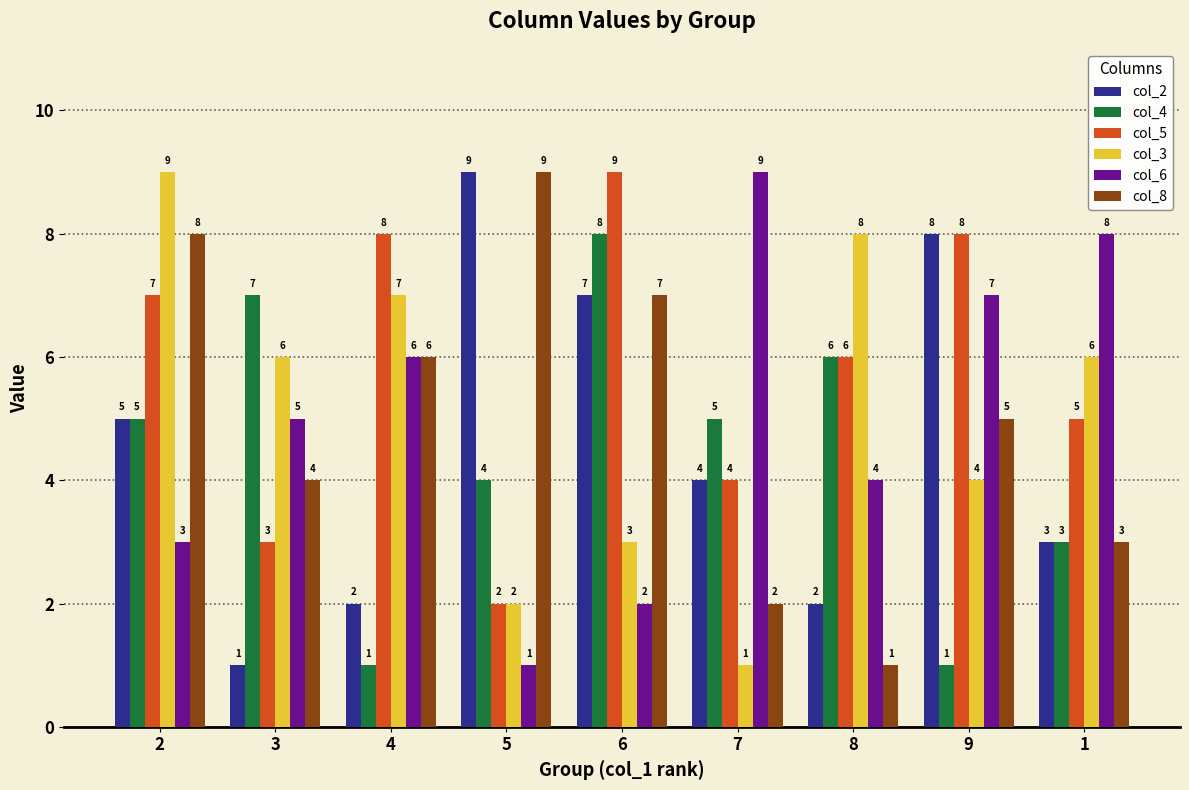

What is the maximum value shown in the chart?

9